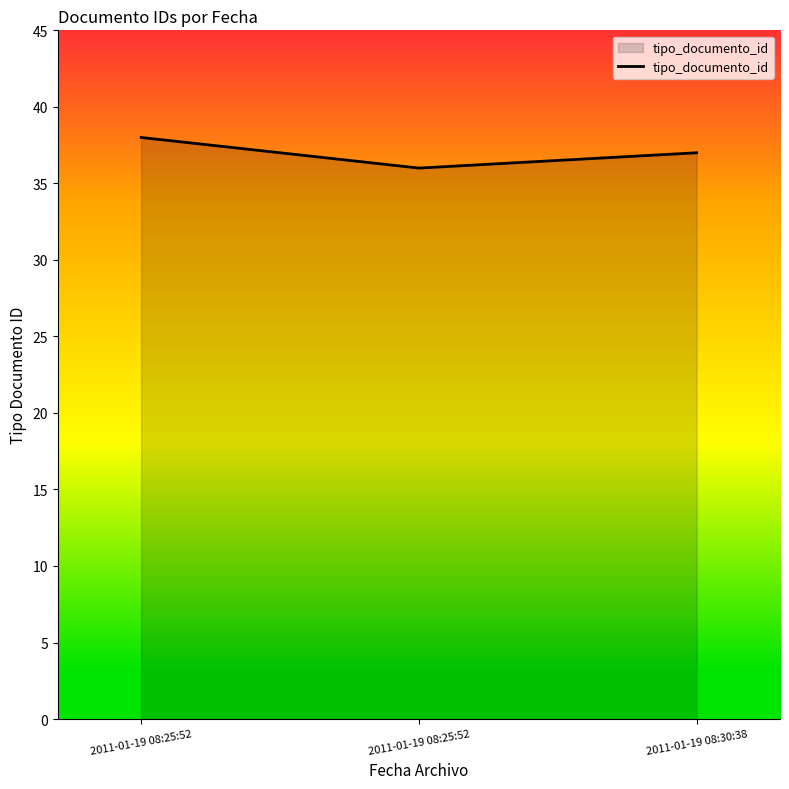

Count the number of data series in this chart.

1